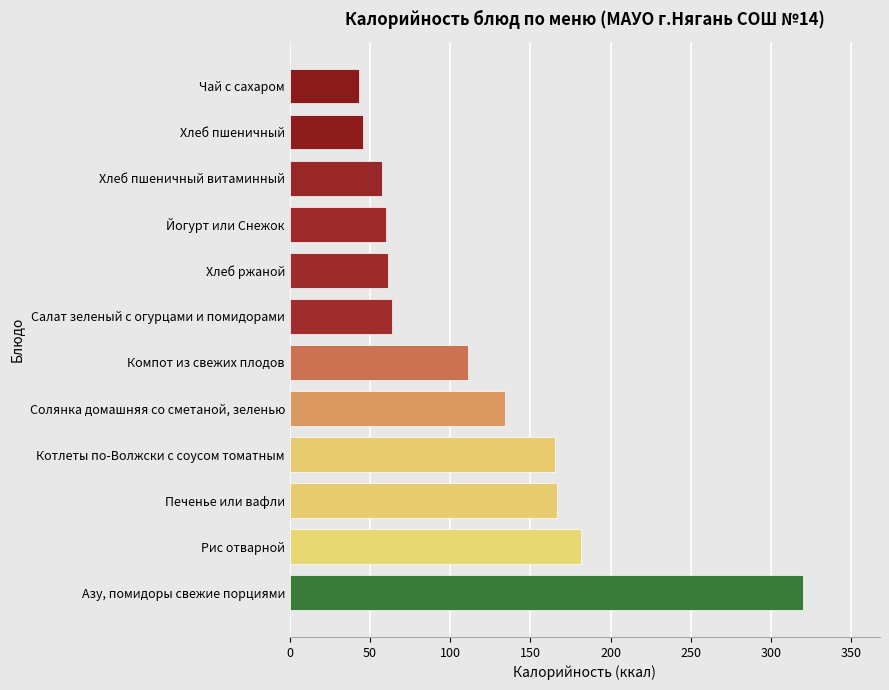

At which label is the value closest to 181?

Рис отварной